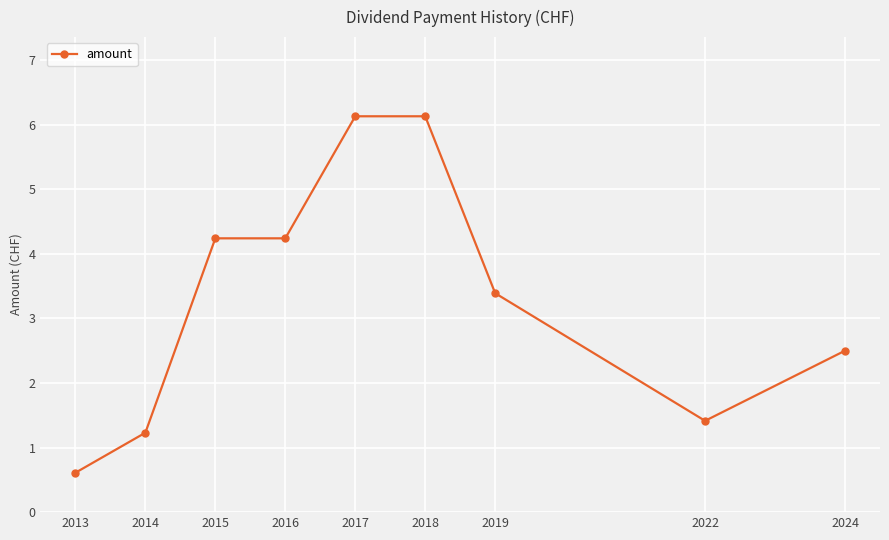

Does the chart have visible grid lines?

Yes